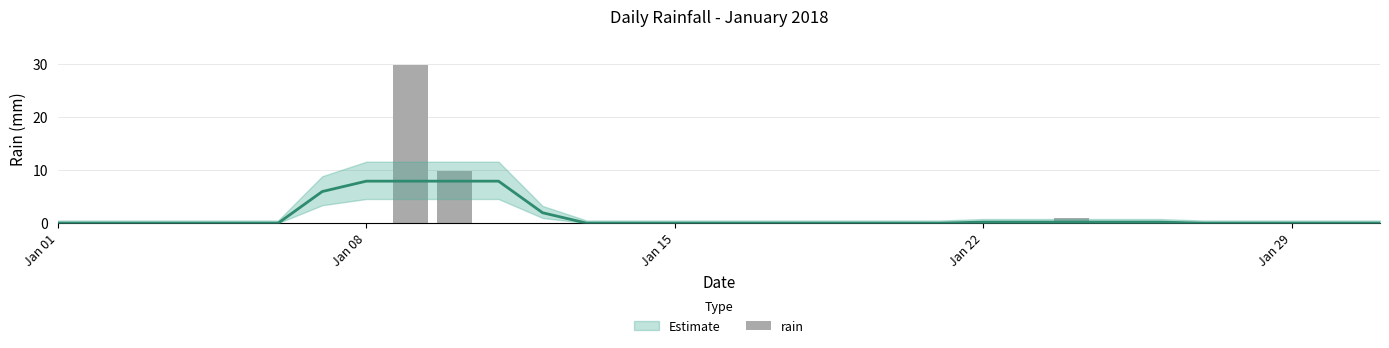

The value at 5 is 12.9. True or false?

False